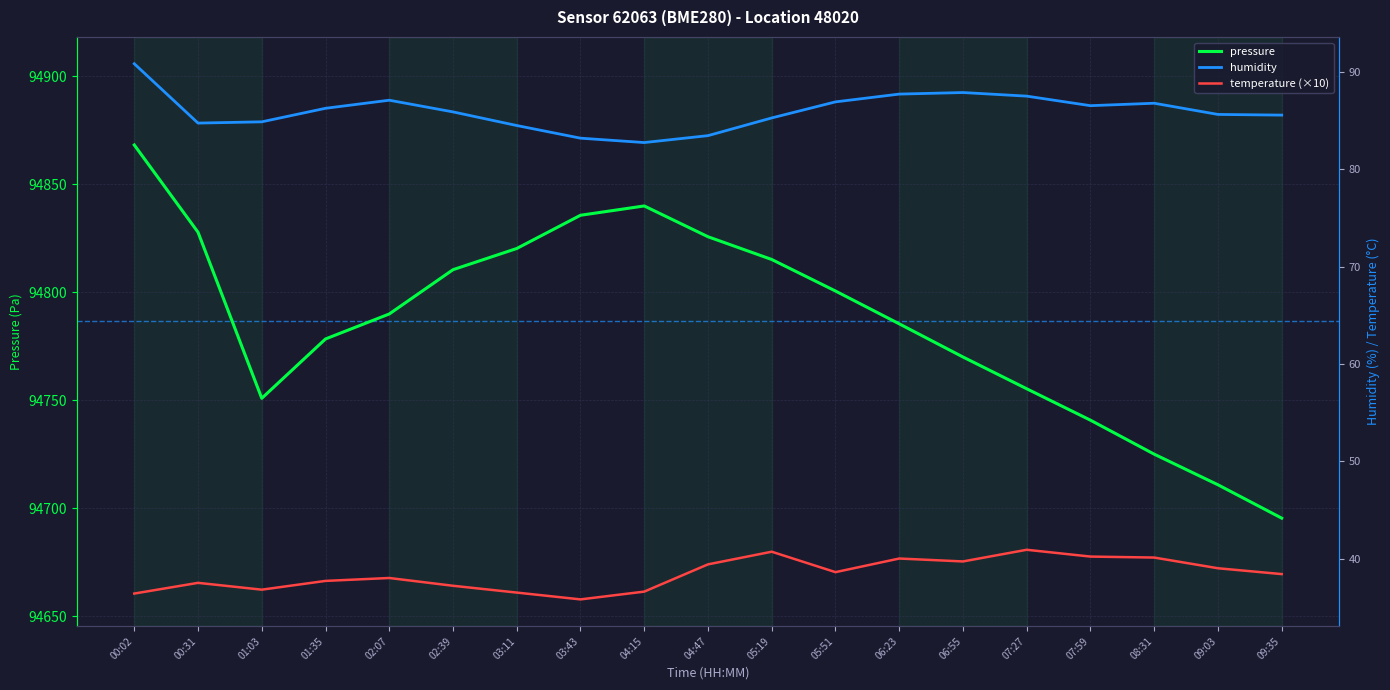

At which category is the sum across all series the highest?

00:02